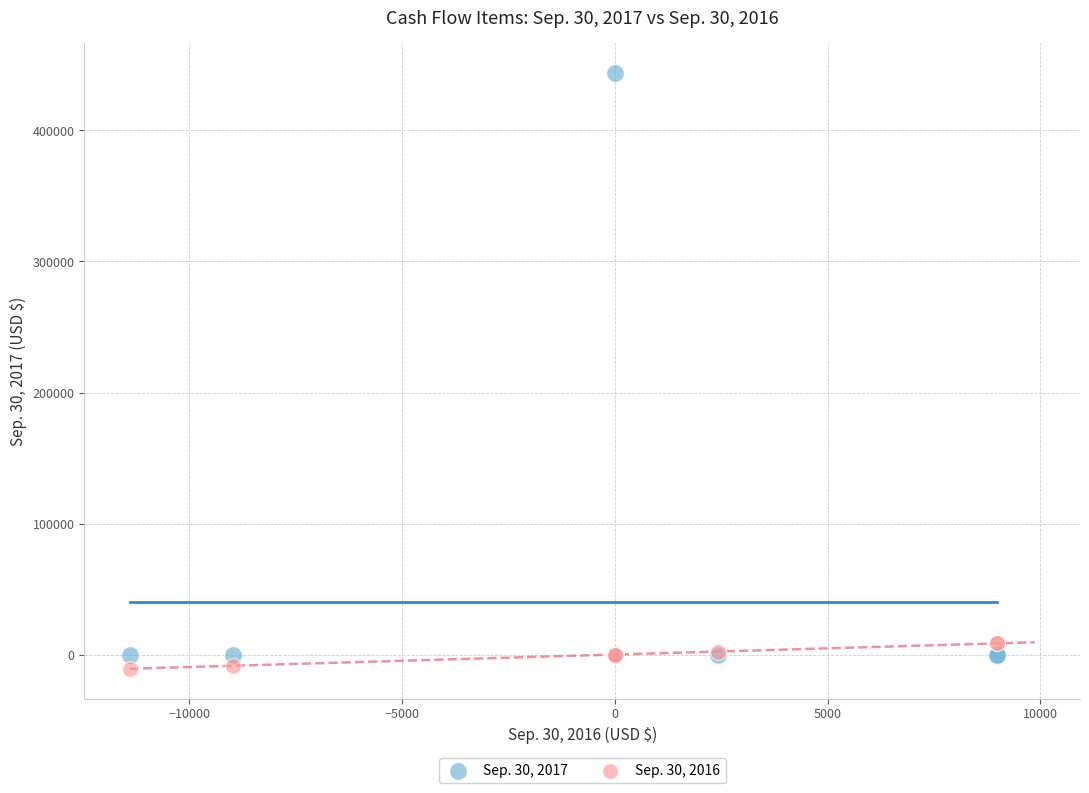

What is the X range (max minus min) for the scatter plot?

20364.0